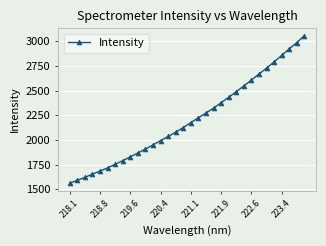

What is the maximum value shown in the chart?

3058.6